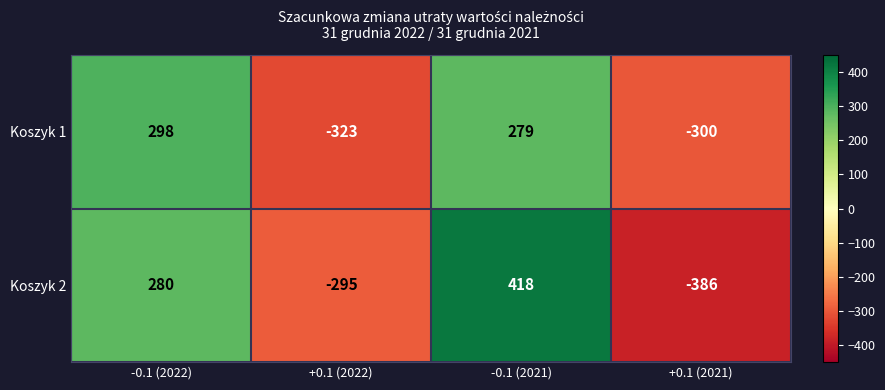

How many categories are shown in the chart?

4